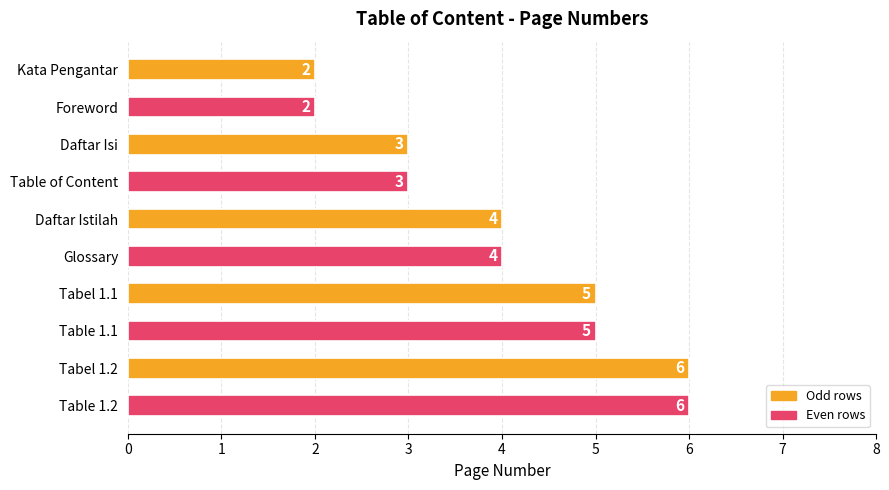

How many bars are there in total?

10